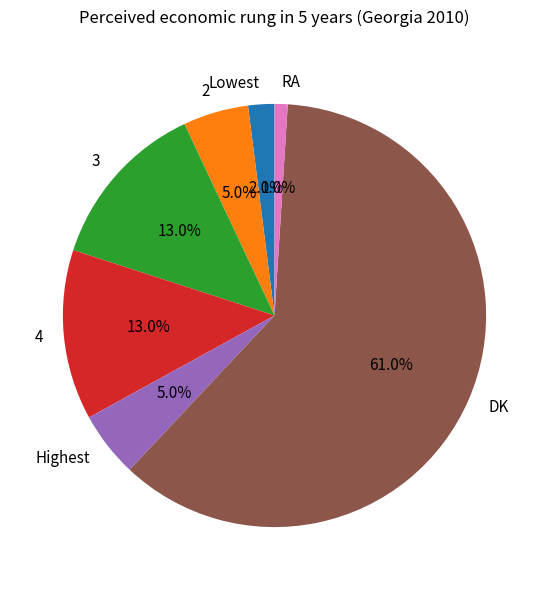

How much of the chart is everything except 3?

87.0%